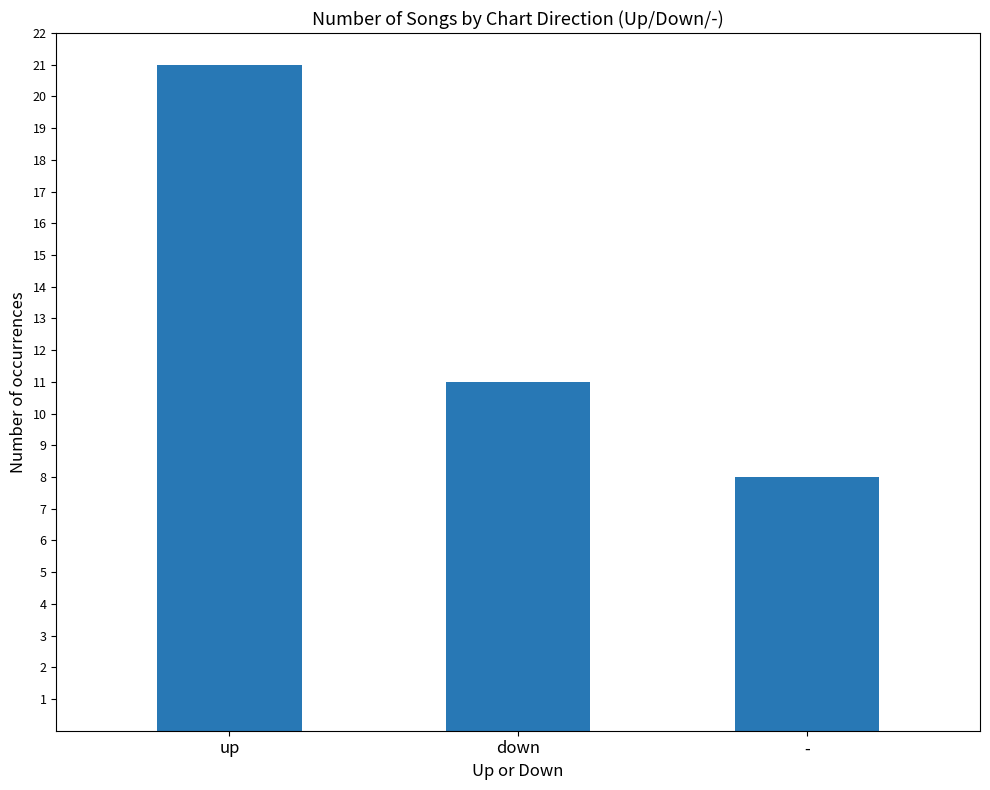

Read the value at down, to the nearest 10.

10